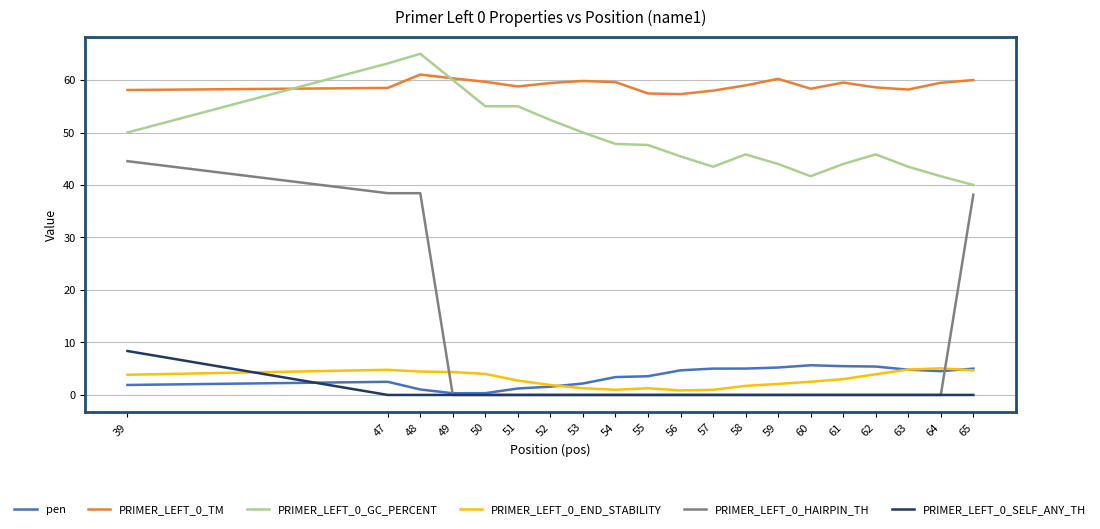

Does the chart display data point markers on the line(s)?

No